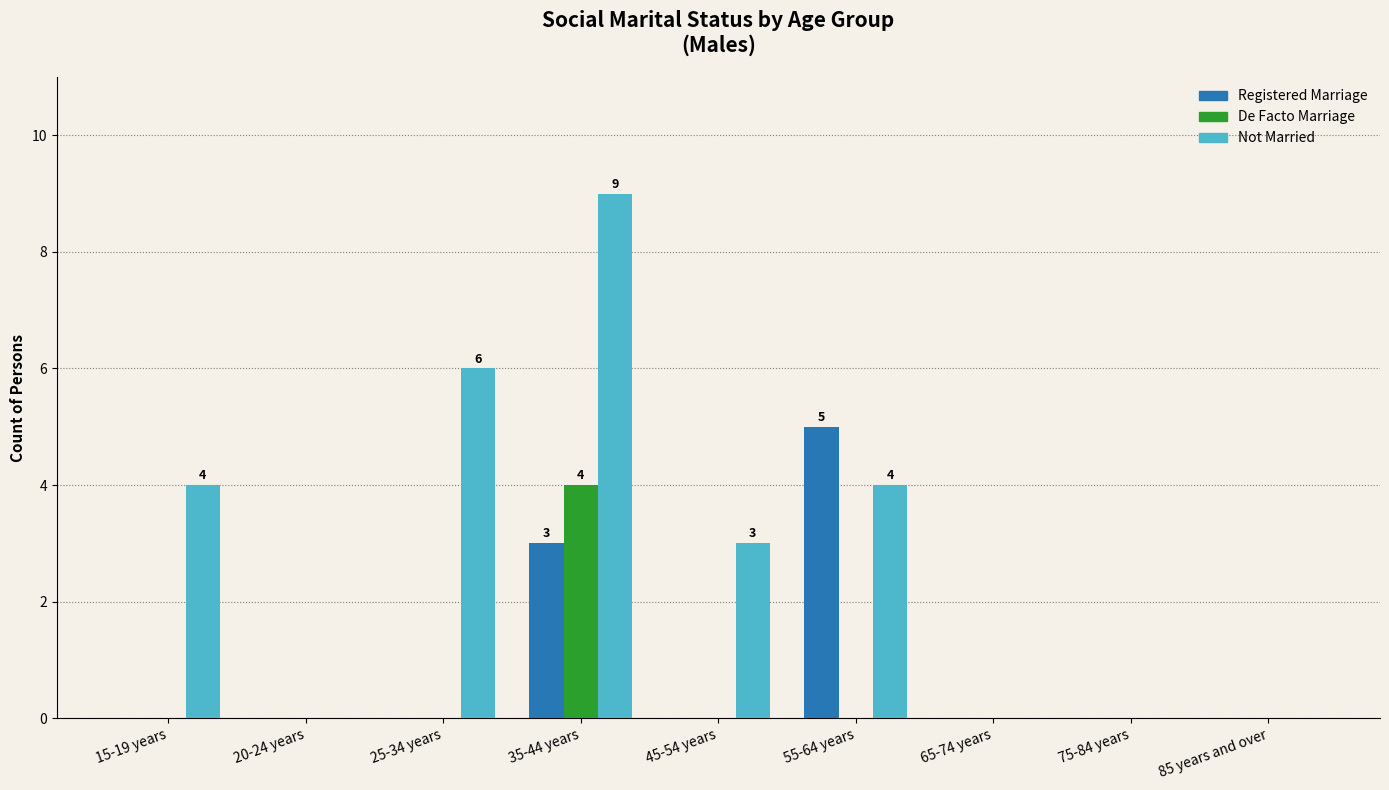

What is the total value across all series at 55-64 years?

9